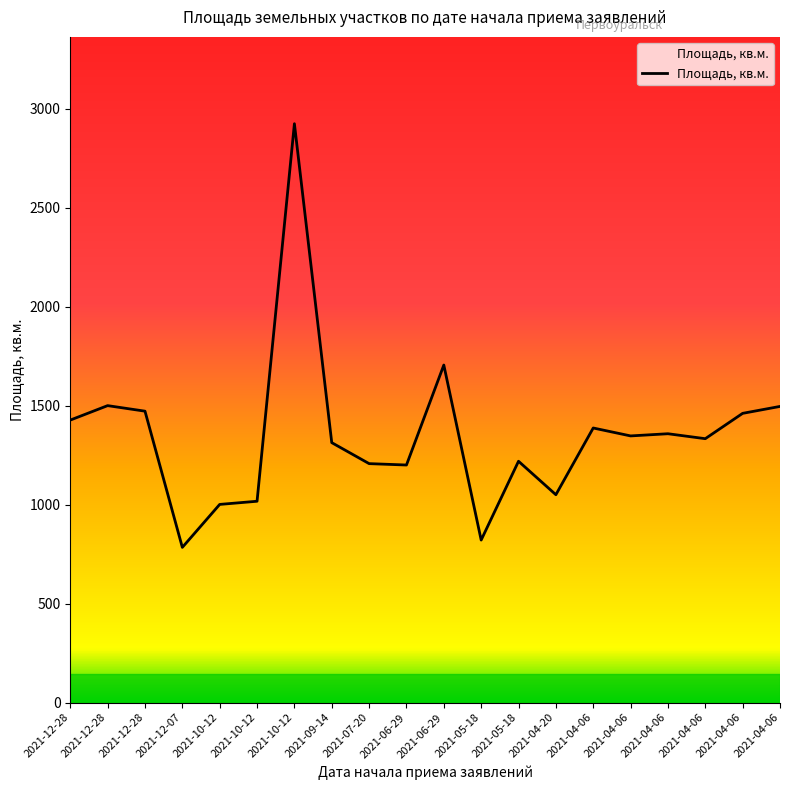

How many lines are shown in the chart?

1